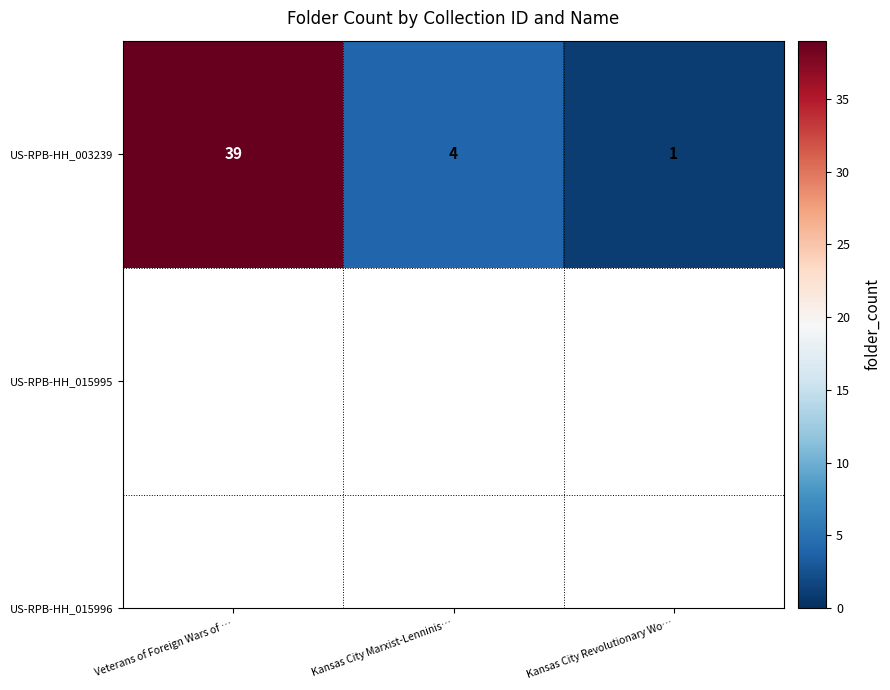

What is the sum of the values at Kansas City Marxist-Lenninis… and Kansas City Revolutionary Wo…?

5